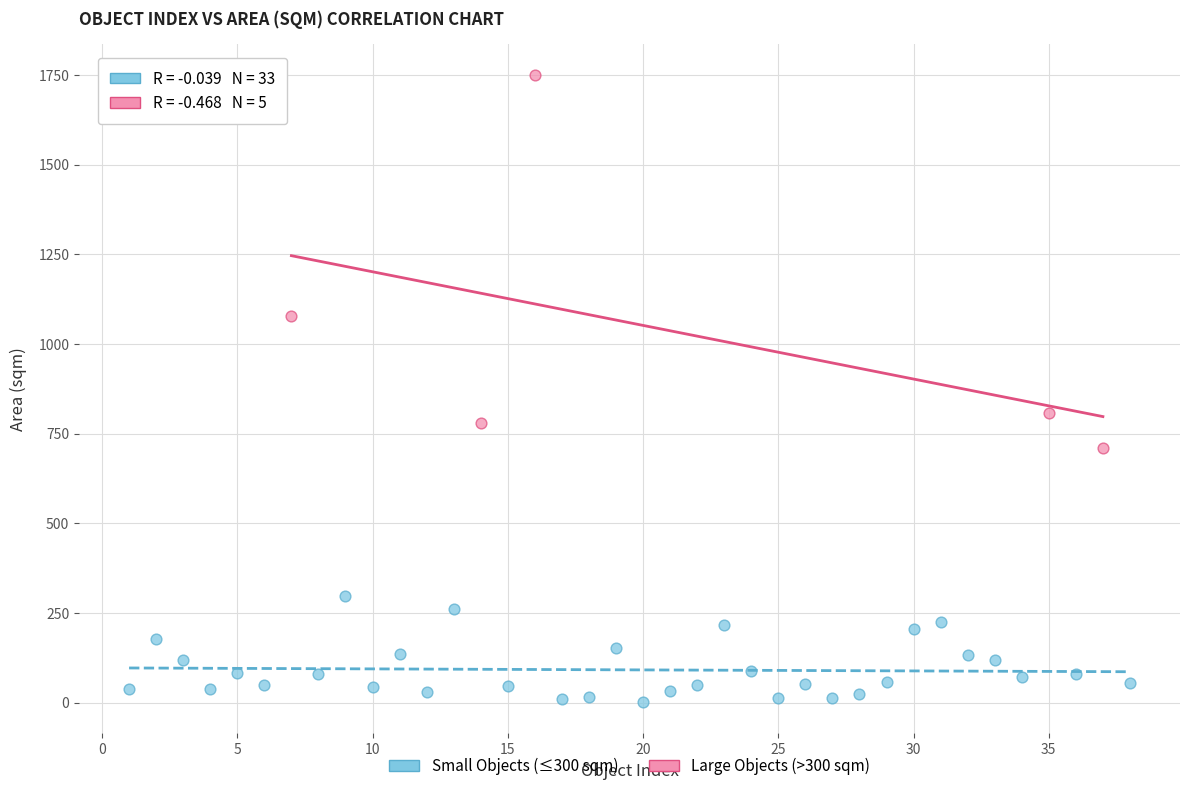

Which series reaches the maximum Y coordinate?

Large Objects (>300 sqm)